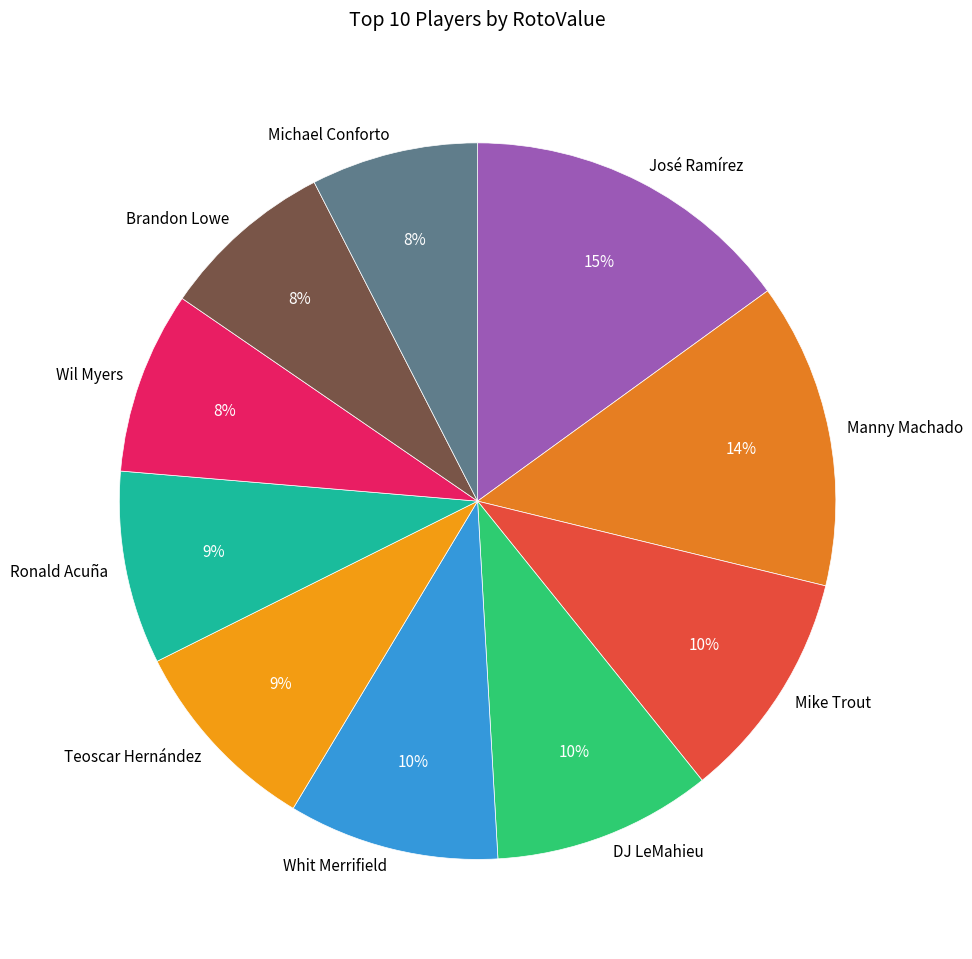

Which slice is the largest?

José Ramírez